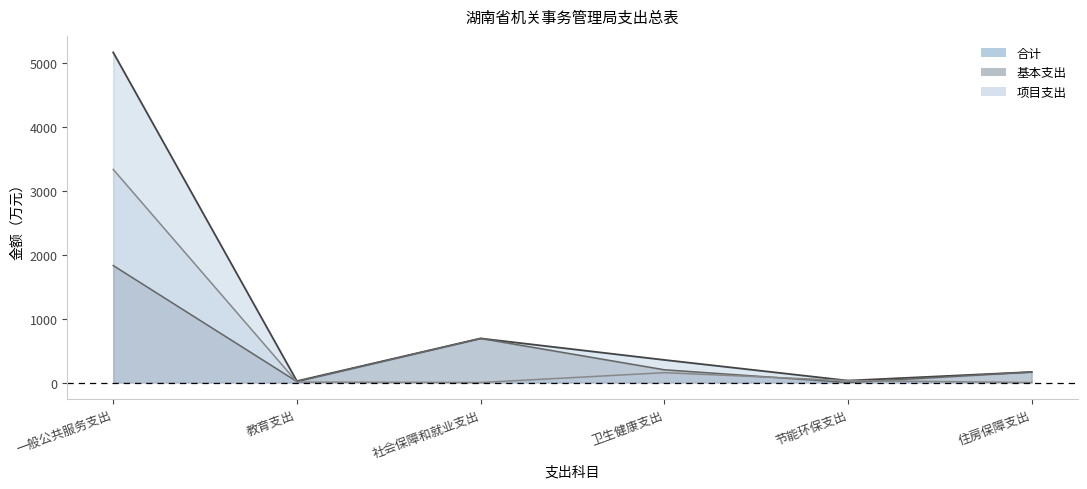

What is the difference between the highest and lowest values at 卫生健康支出?

200.0